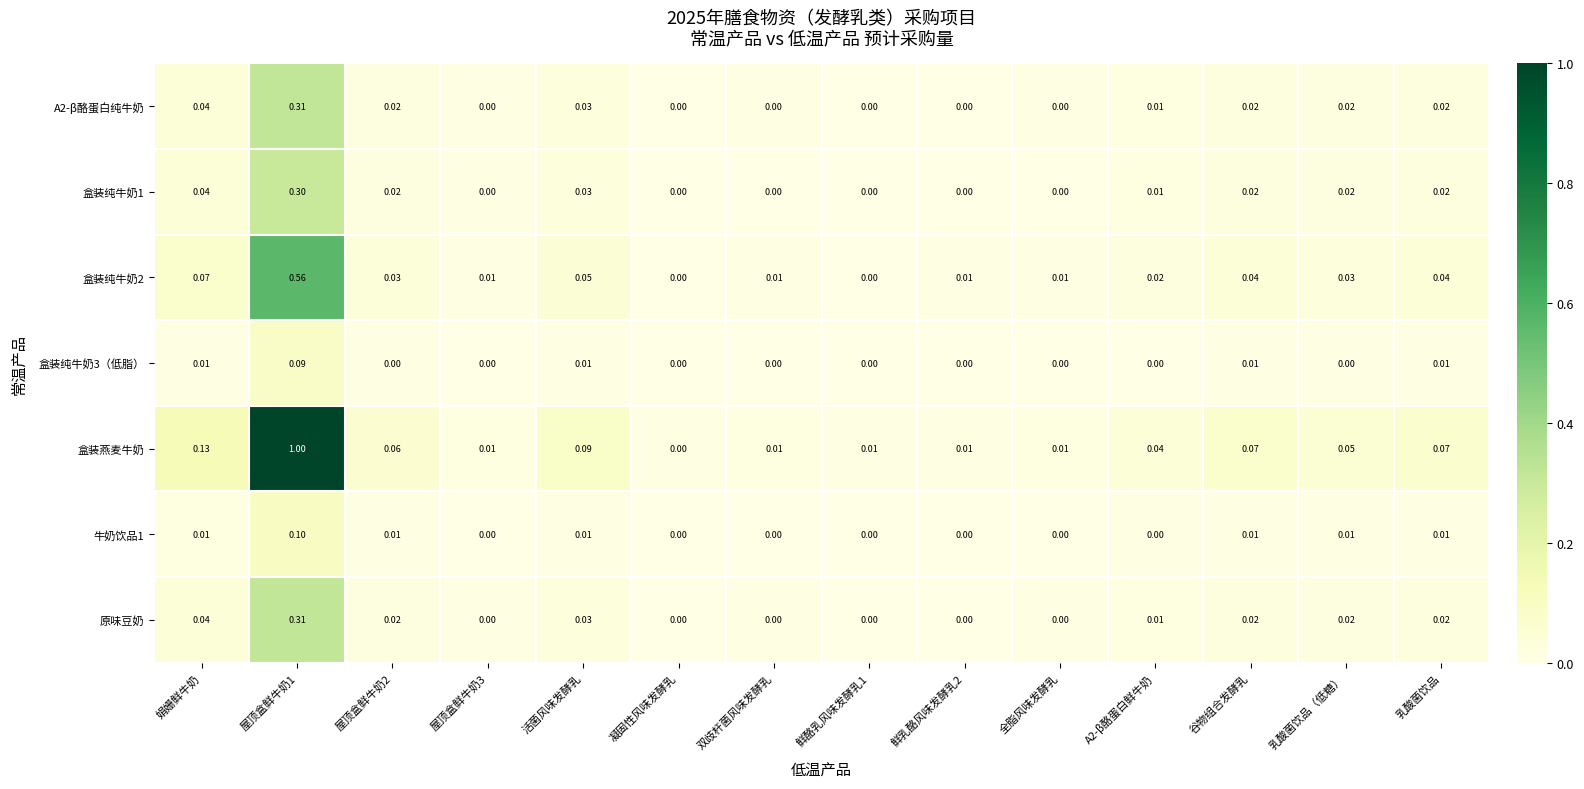

Which series has the largest total across all categories?

盒装燕麦牛奶